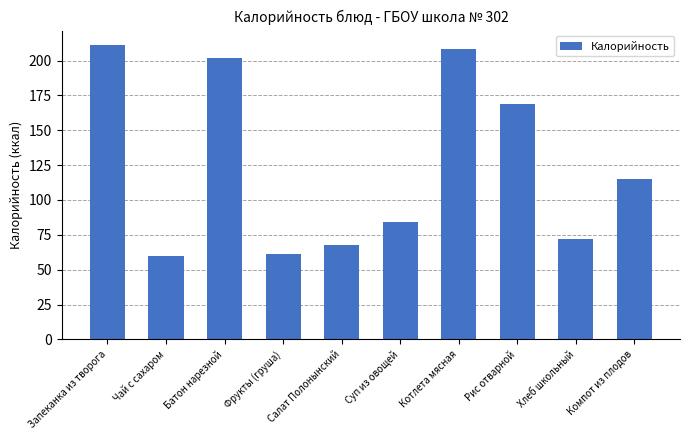

At which label does the data first exceed 115?

Запеканка из творога